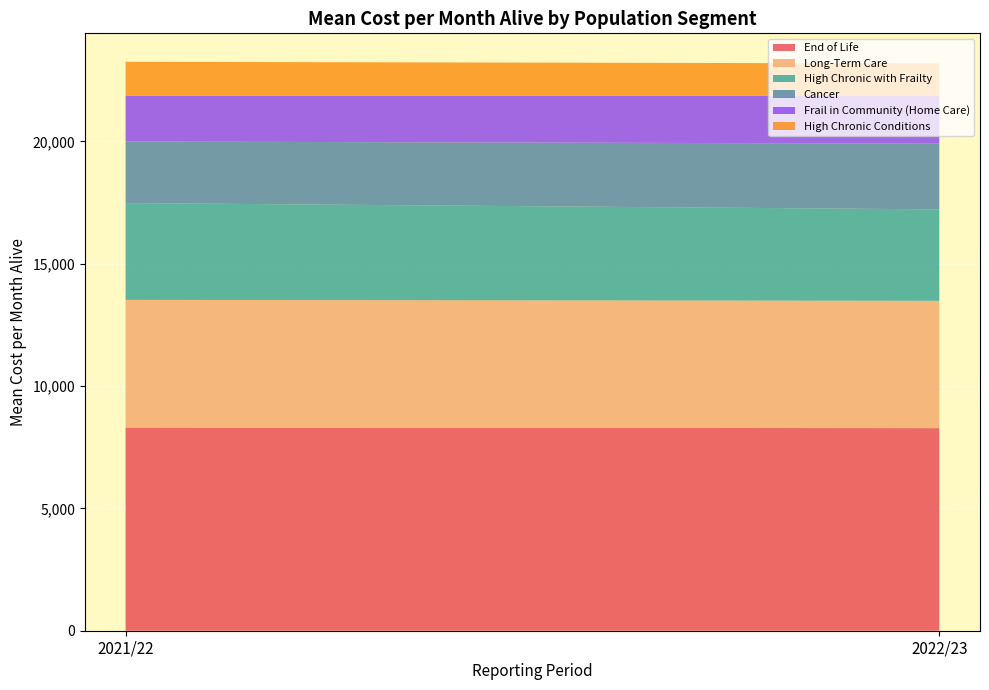

Reading left to right, list all the values displayed in this chart.

End of Life: 2021/22=8304.4	2022/23=8279.2
Long-Term Care: 2021/22=5217.9	2022/23=5204.0
High Chronic with Frailty: 2021/22=3956.5	2022/23=3737.6
Cancer: 2021/22=2514.9	2022/23=2686.0
Frail in Community (Home Care): 2021/22=1868.6	2022/23=1955.0
High Chronic Conditions: 2021/22=1390.5	2022/23=1322.3